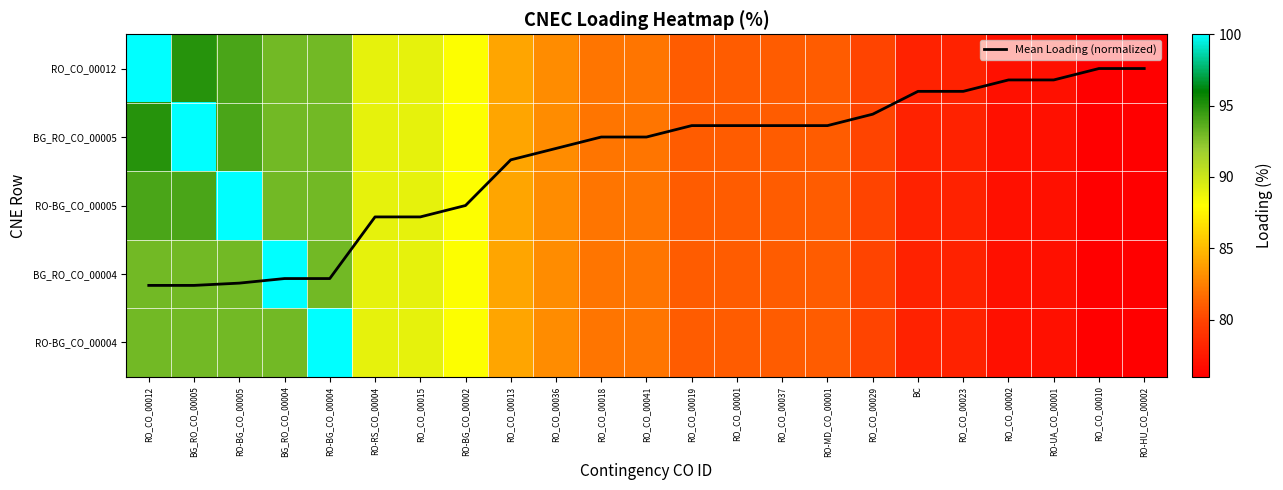

Rank the series at RO_CO_00019 from lowest to highest value.

Mean Loading (normalized), RO_CO_00012, BG_RO_CO_00005, RO-BG_CO_00005, BG_RO_CO_00004, RO-BG_CO_00004